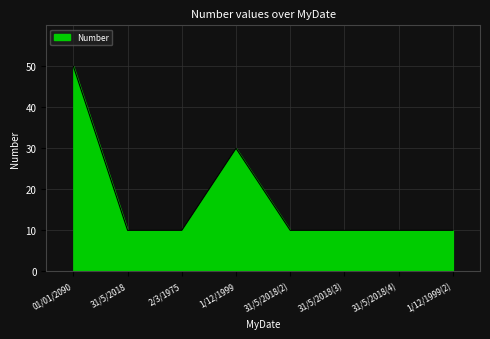

True or false: the data has more than 0 interior local peaks.

True